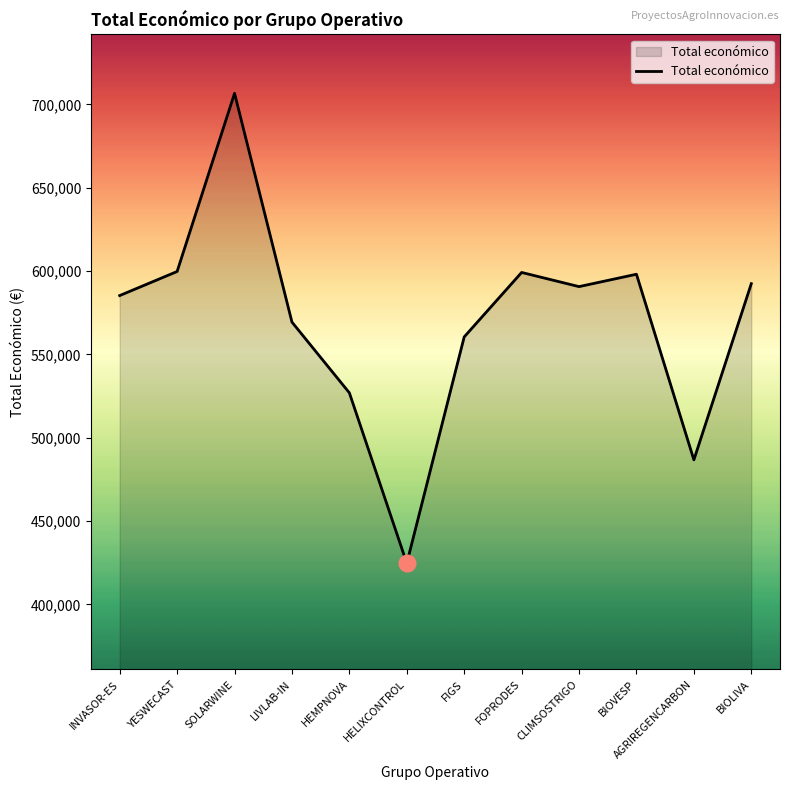

What position from the right is SOLARWINE?

10